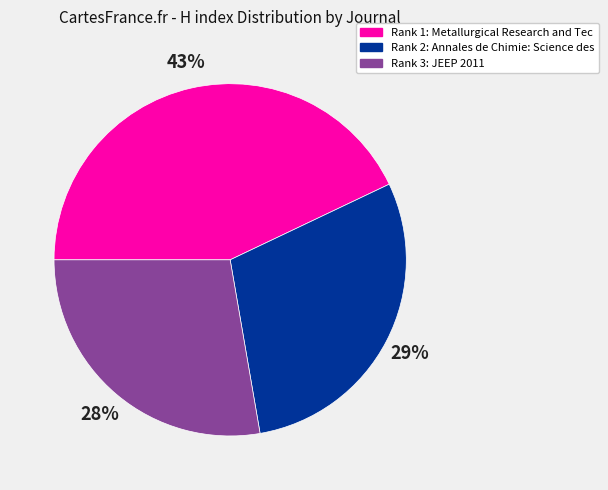

How many slices are in this pie chart?

3